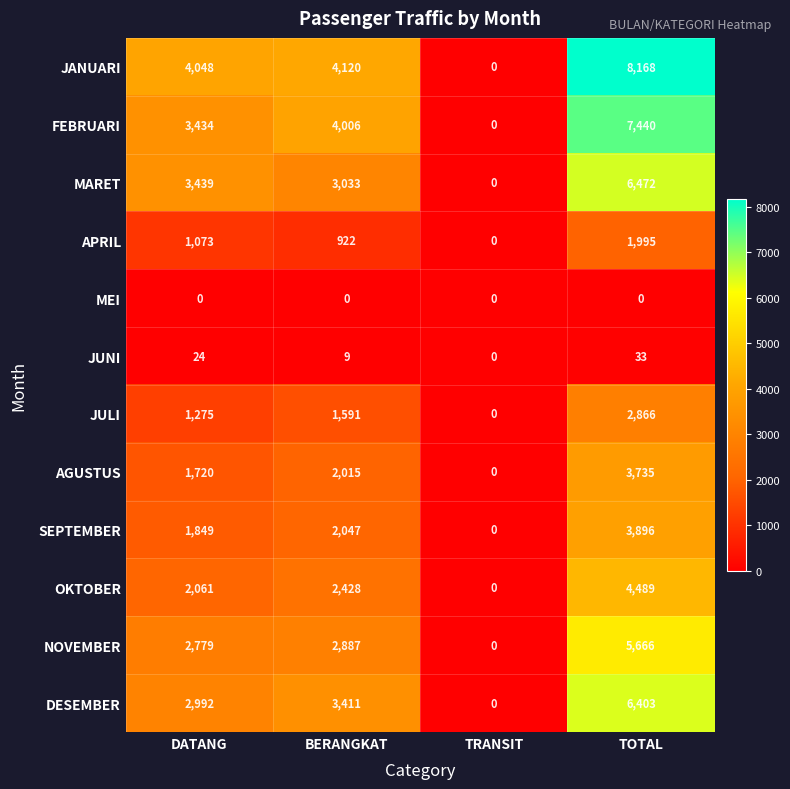

How many distinct data groups are displayed?

12